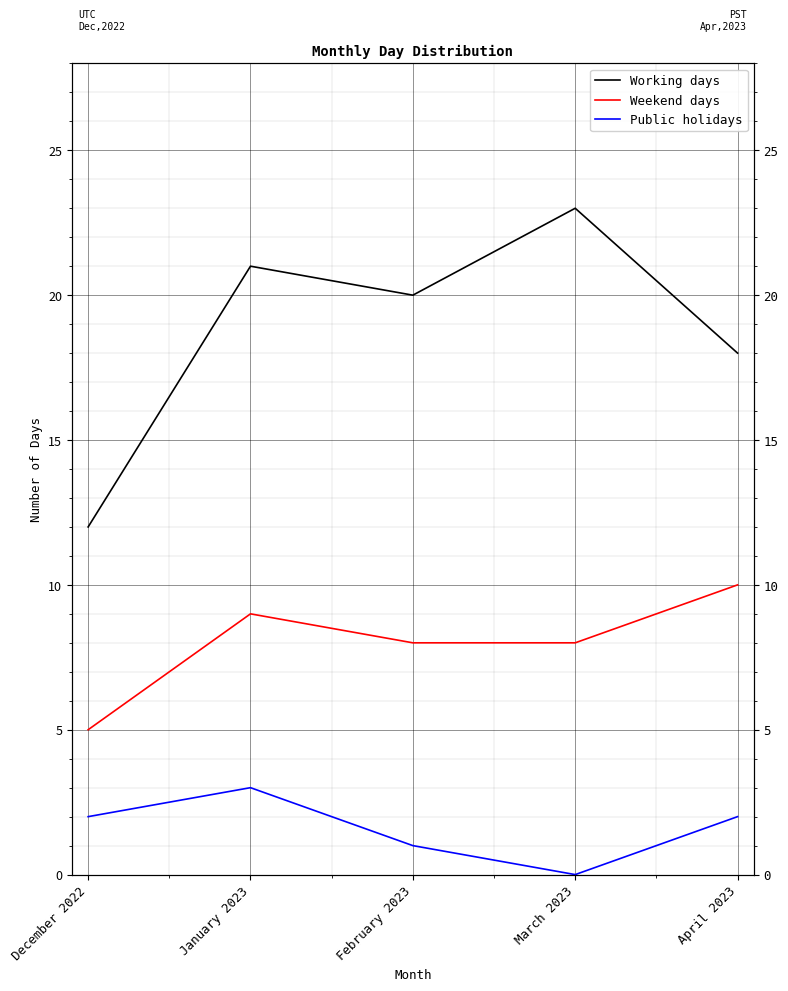

True or false: Weekend days and Working days intersect in this chart.

False